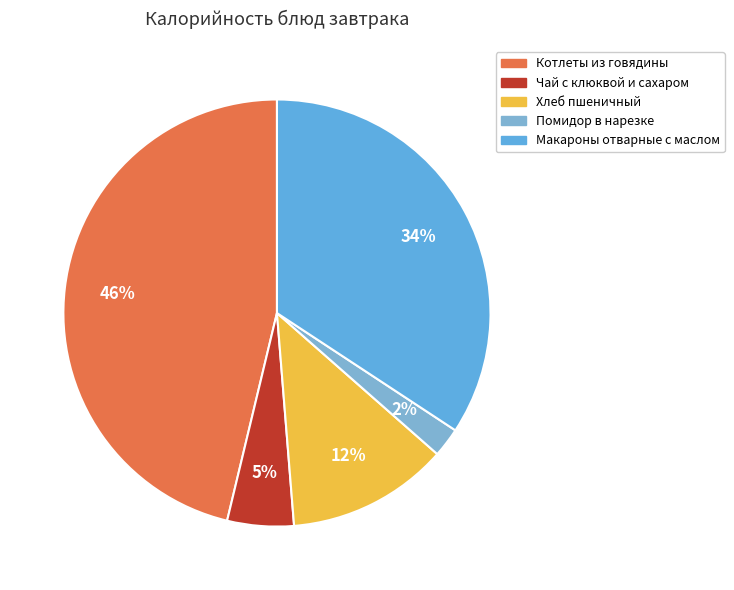

Combined, what portion of the pie is Котлеты из говядины and Макароны отварные с маслом?

80.5%